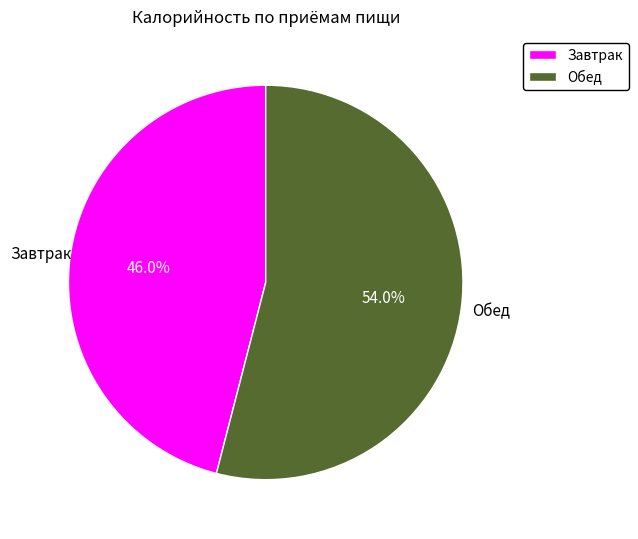

Do Обед and Завтрак together represent more than half of the pie?

Yes